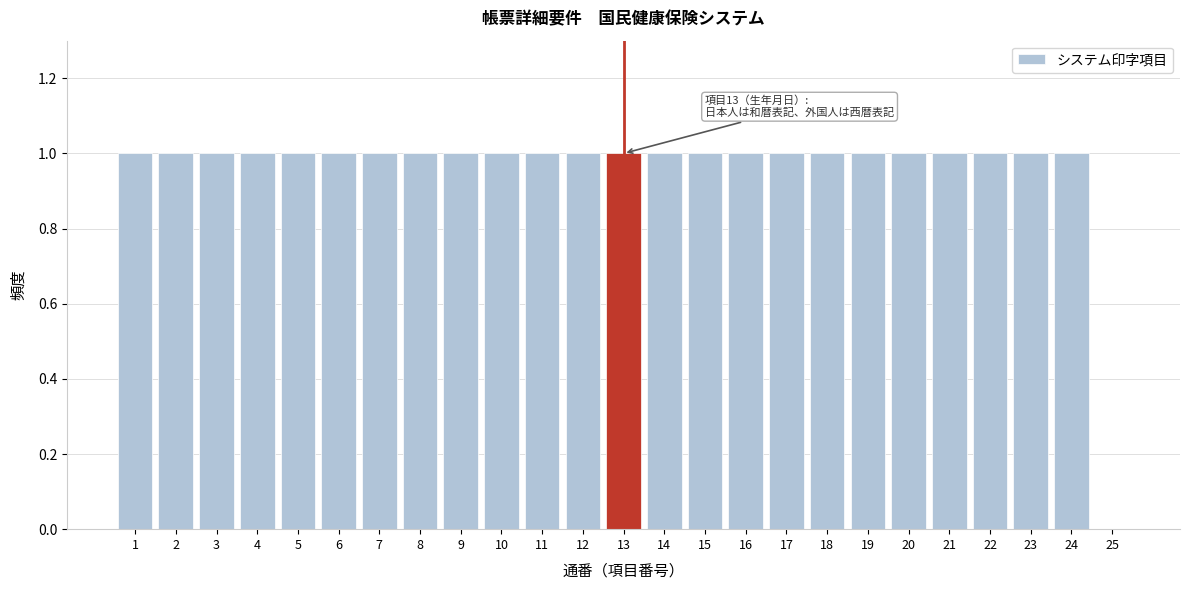

Reading left to right, list all the values displayed in this chart.

1=1	2=1	3=1	4=1	5=1	6=1	7=1	8=1	9=1	10=1	11=1	12=1	13=1	14=1	15=1	16=1	17=1	18=1	19=1	20=1	21=1	22=1	23=1	24=1	25=0